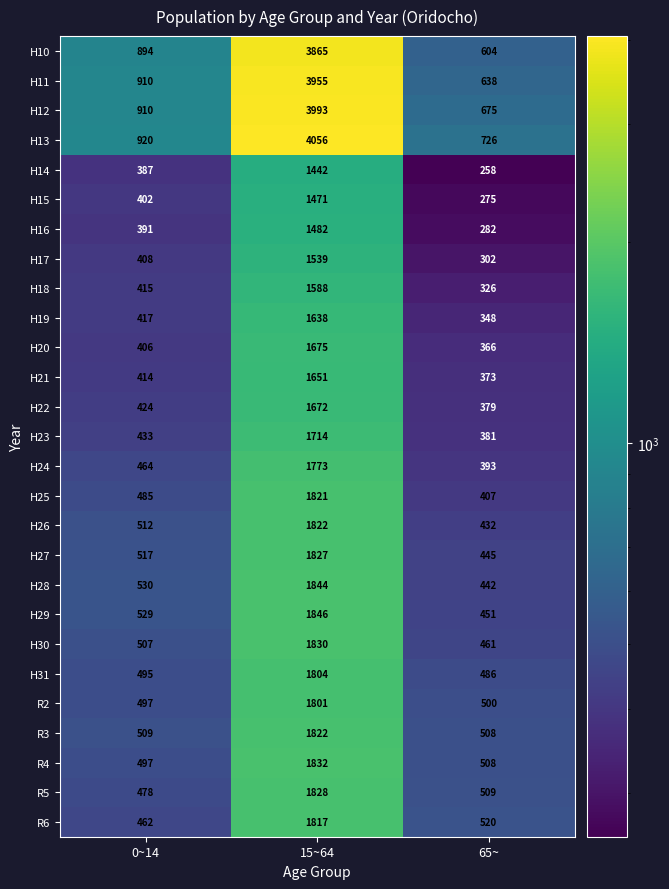

How many data points does each series have?

3